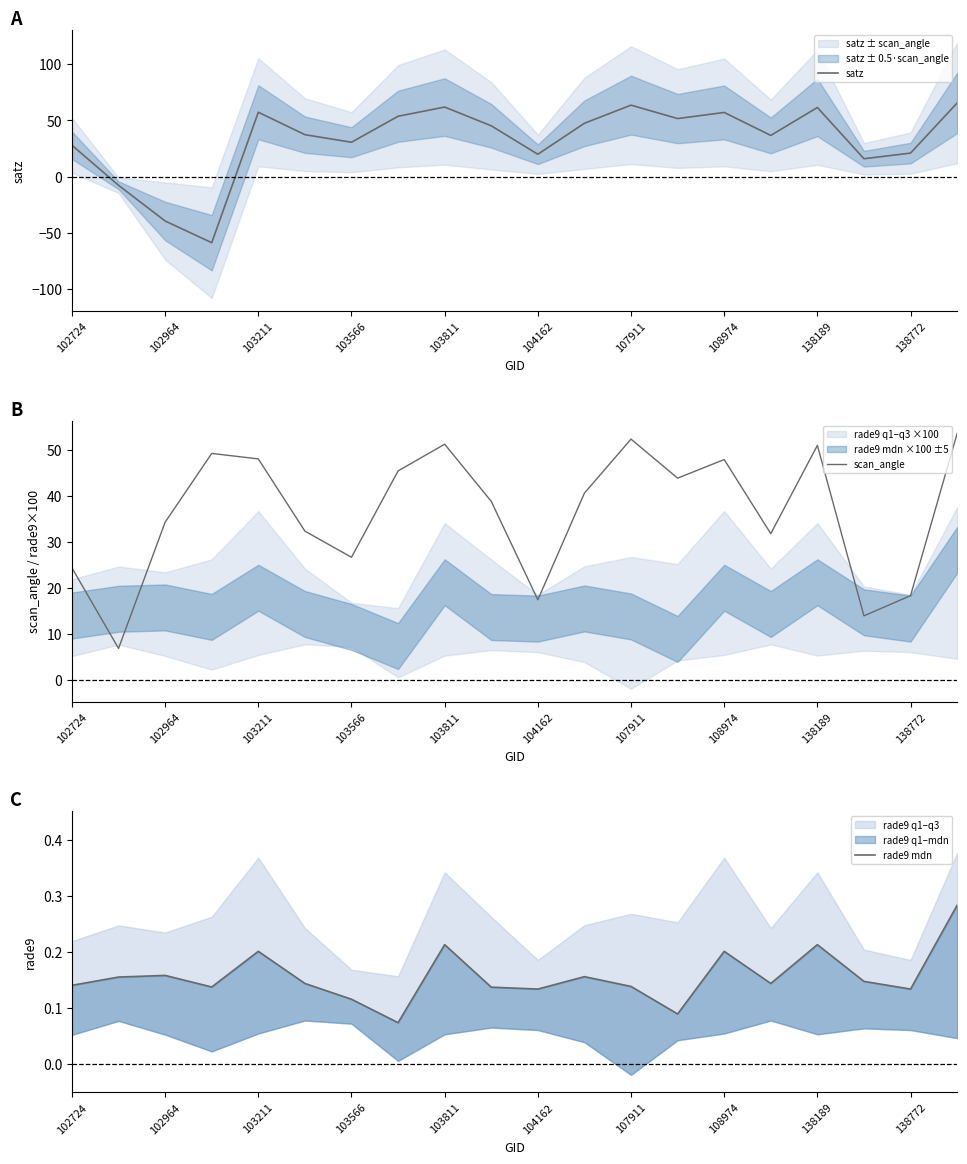

The value of scan_angle at 107911 is 86.8. True or false?

False